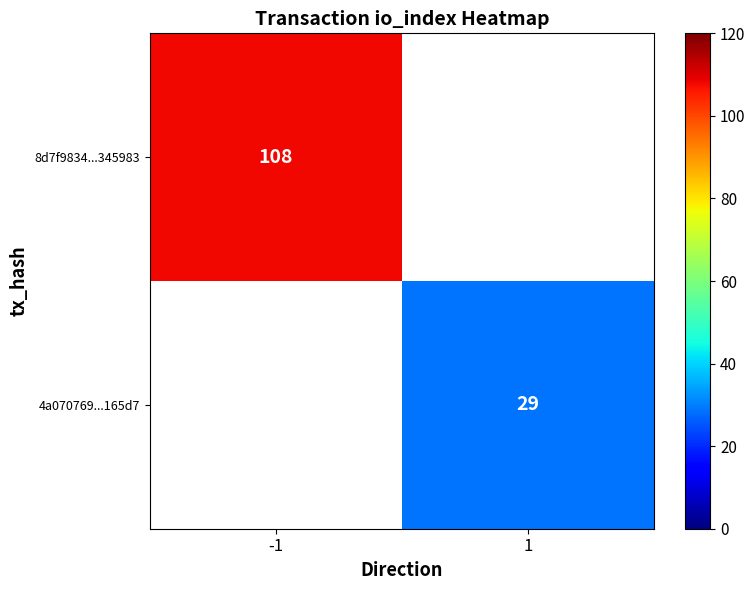

The value of 4a070769...165d7 at 1 is 17. True or false?

False